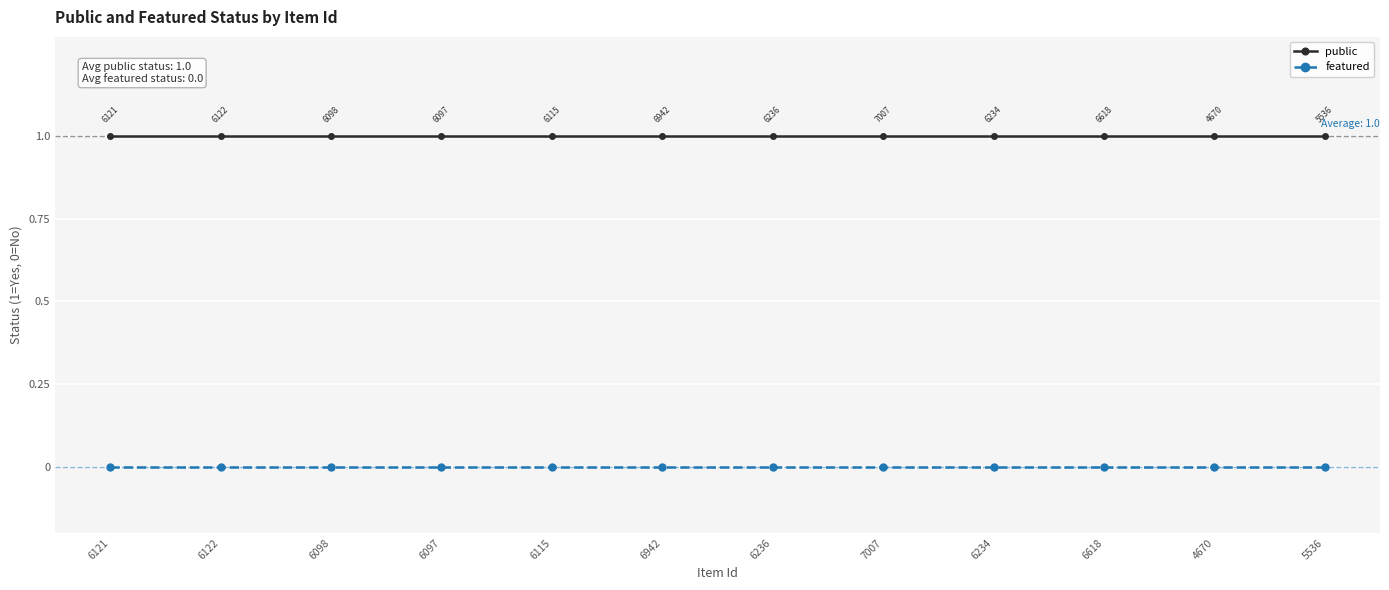

True or false: featured and public intersect in this chart.

False